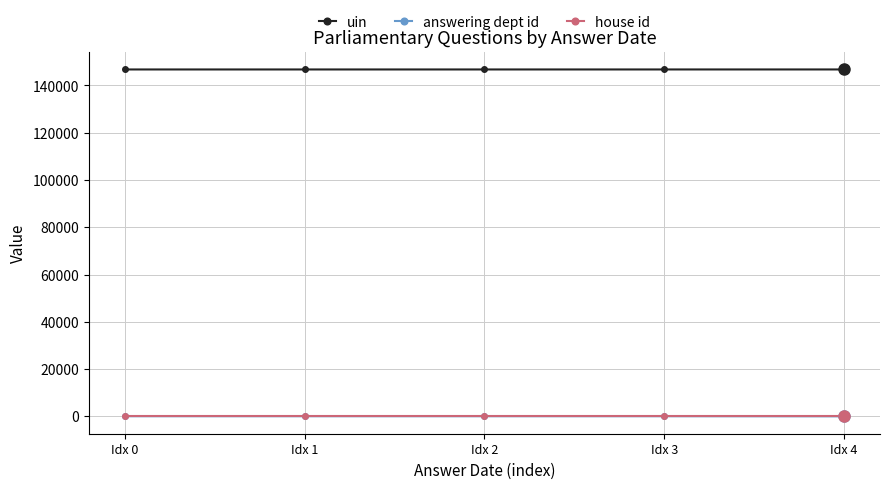

The answering dept id series shows 53 at Idx 3. True or false?

True